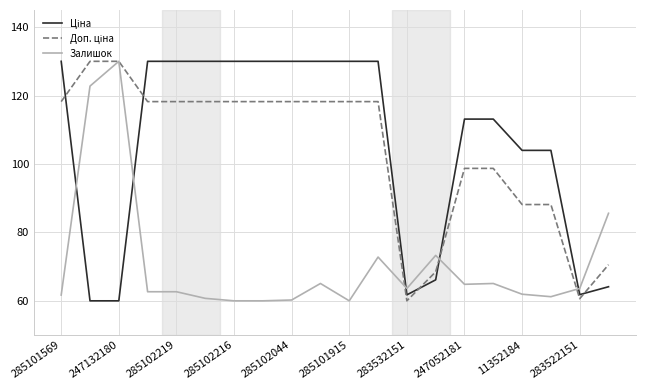

What is the minimum value shown in the chart?

60.0